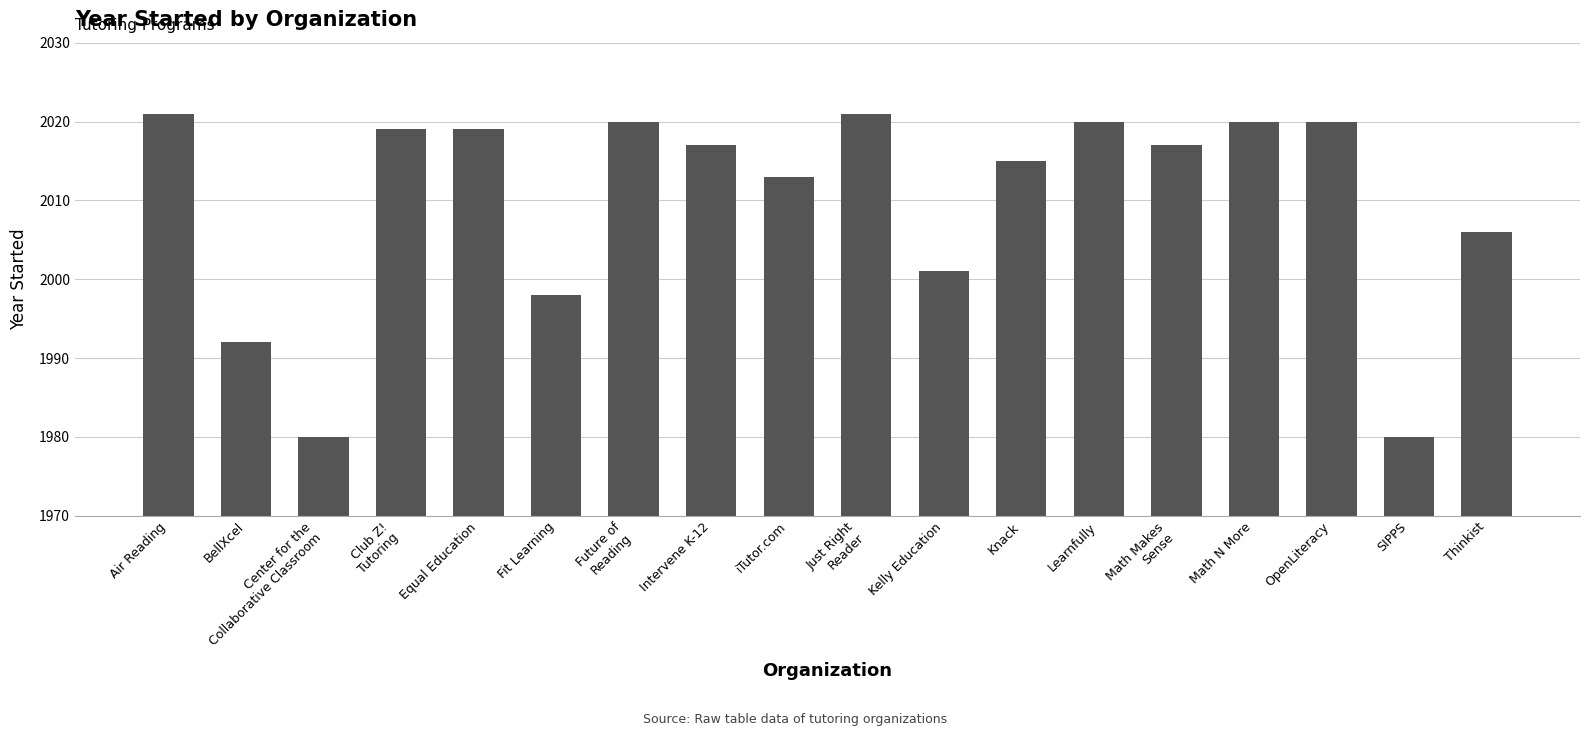

Reading left to right, list all the values displayed in this chart.

2021	1992	1980	2019	2019	1998	2020	2017	2013	2021	2001	2015	2020	2017	2020	2020	1980	2006